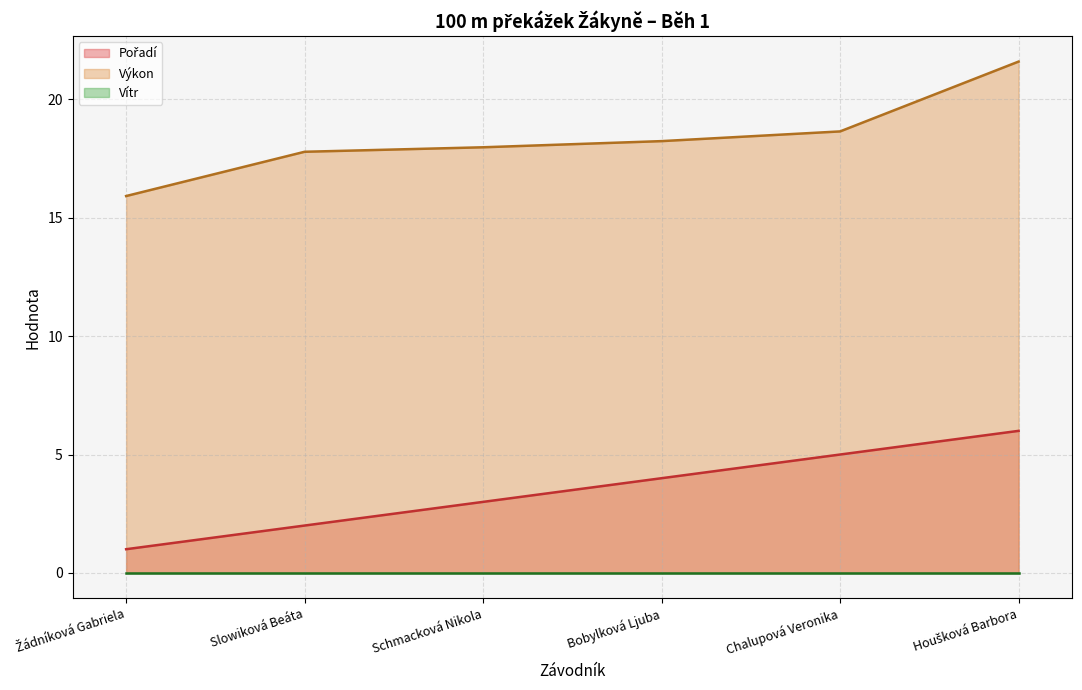

How many data points in Pořadí are above 4?

2